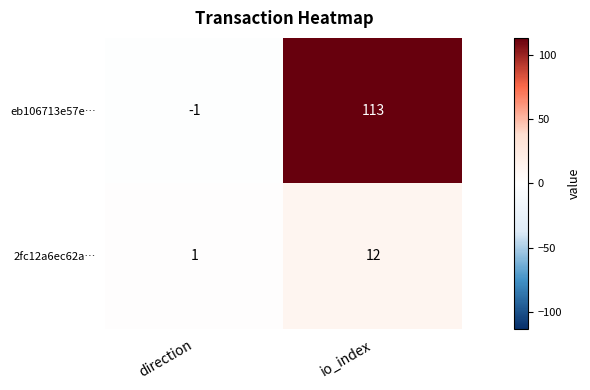

At which label is eb106713e57e… closest to 56?

direction